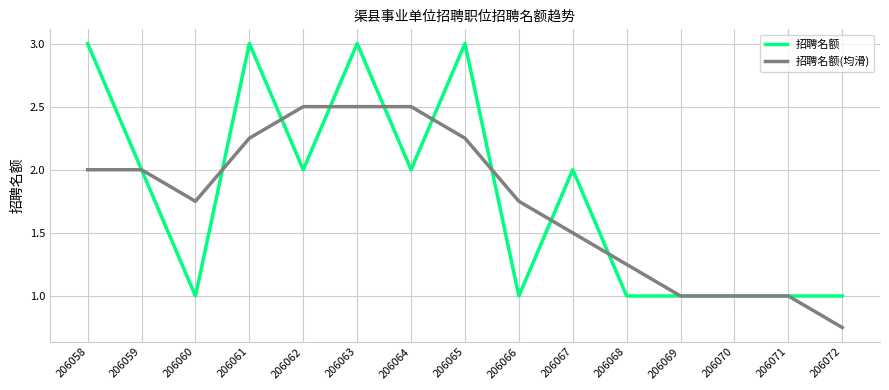

How many categories are shown in the chart?

15